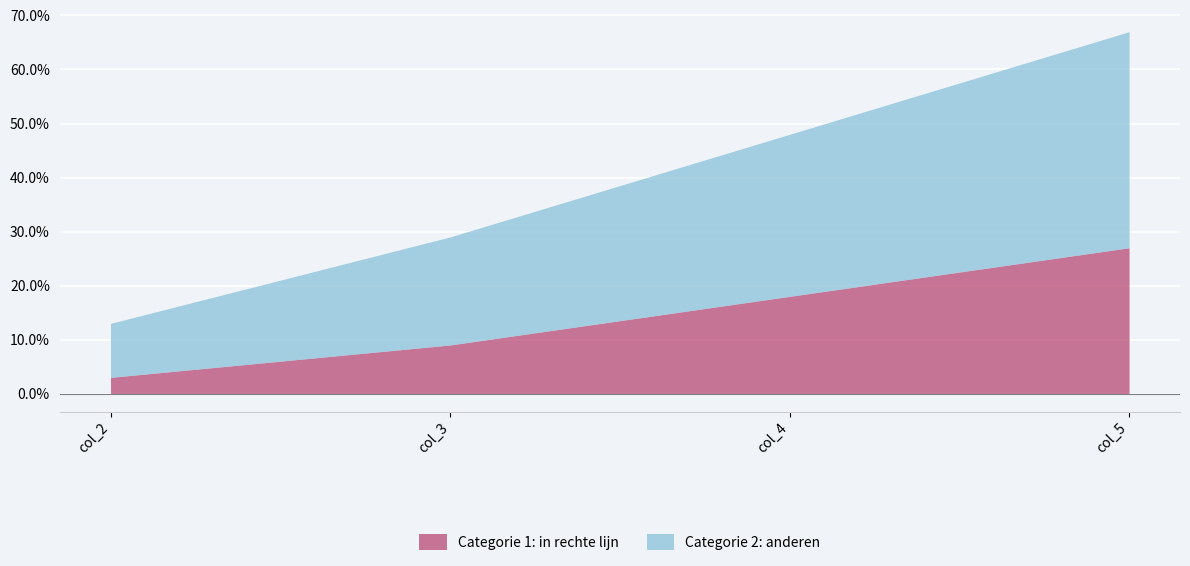

At which category is the sum across all series the highest?

col_5